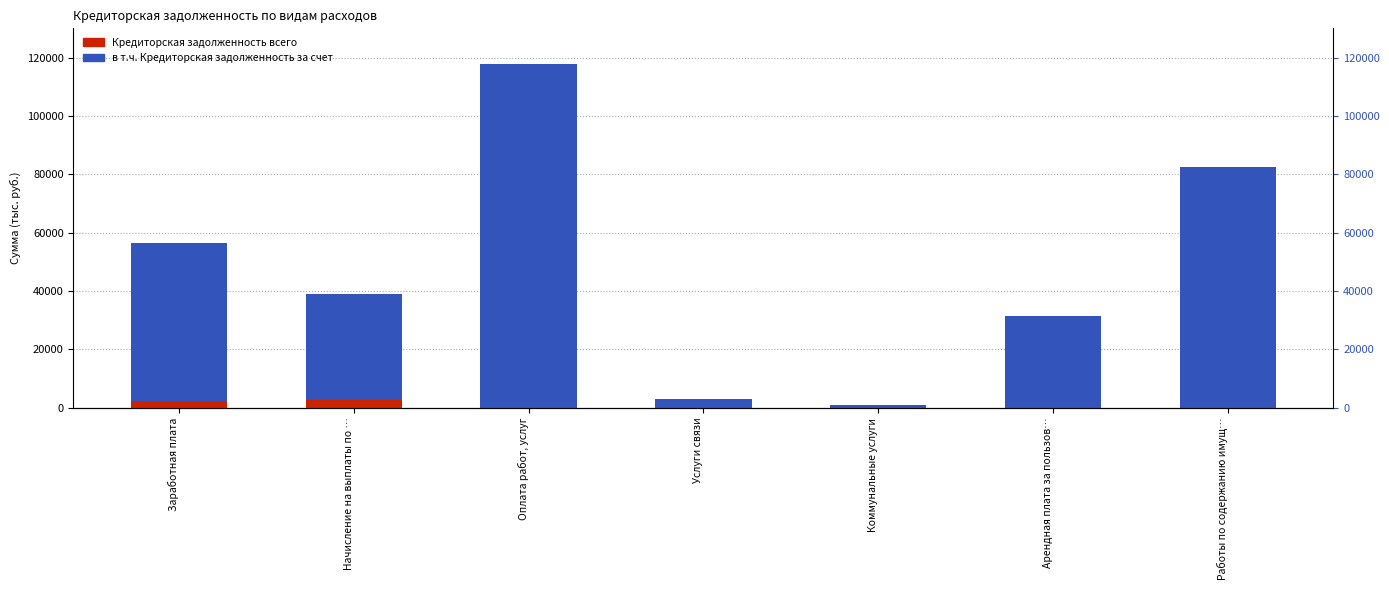

Reading left to right, what are all the values shown in this chart?

Кредиторская задолженность всего: Заработная плата=56515.6	Начисление на выплаты по …=38964.6	Оплата работ, услуг=117765.7	Услуги связи=2911.5	Коммунальные услуги=784.1	Арендная плата за пользов…=31500.0	Работы по содержанию имущ…=82570.1
в т.ч. Кредиторская задолженность за счет: Заработная плата=54361.8	Начисление на выплаты по …=36443.5	Оплата работ, услуг=117765.7	Услуги связи=2911.5	Коммунальные услуги=784.1	Арендная плата за пользов…=31500.0	Работы по содержанию имущ…=82570.1